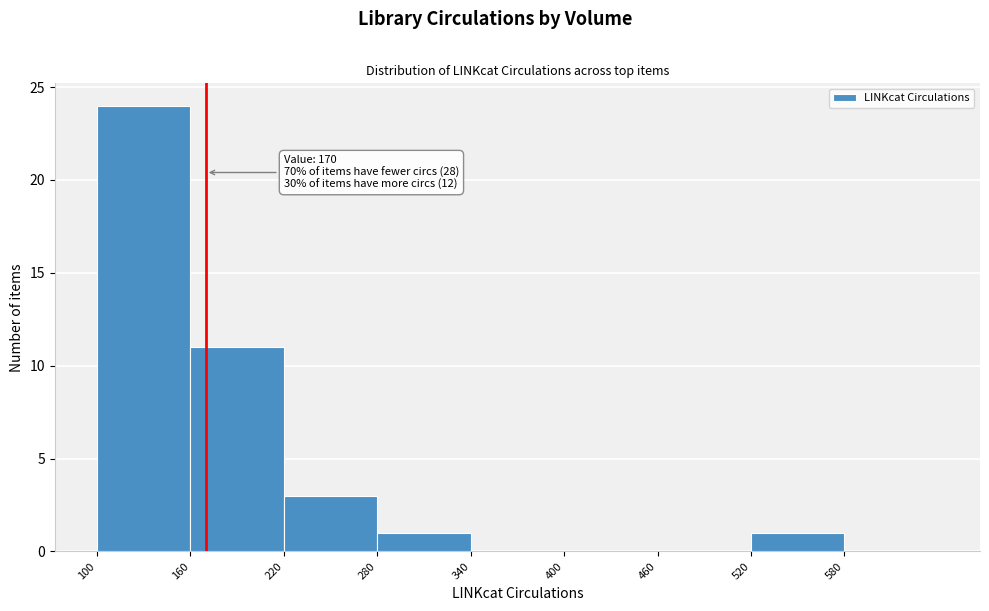

Over which range of the x-axis is the bar tallest?

100 to 160